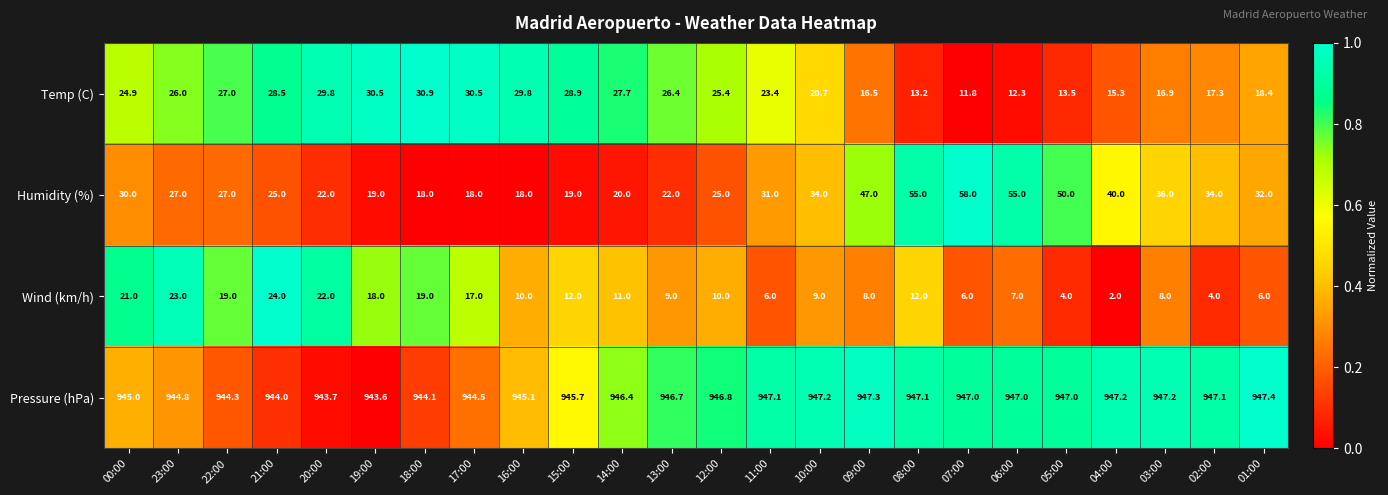

Count the number of data series in this chart.

4